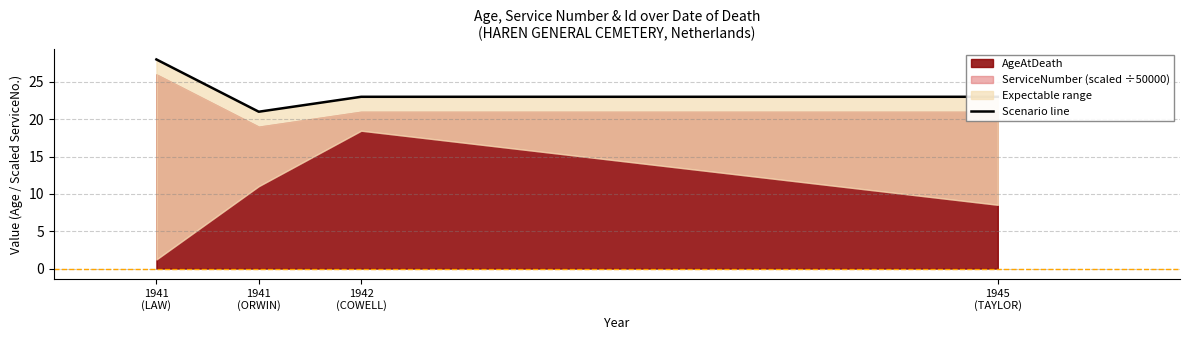

What is the average value?

24